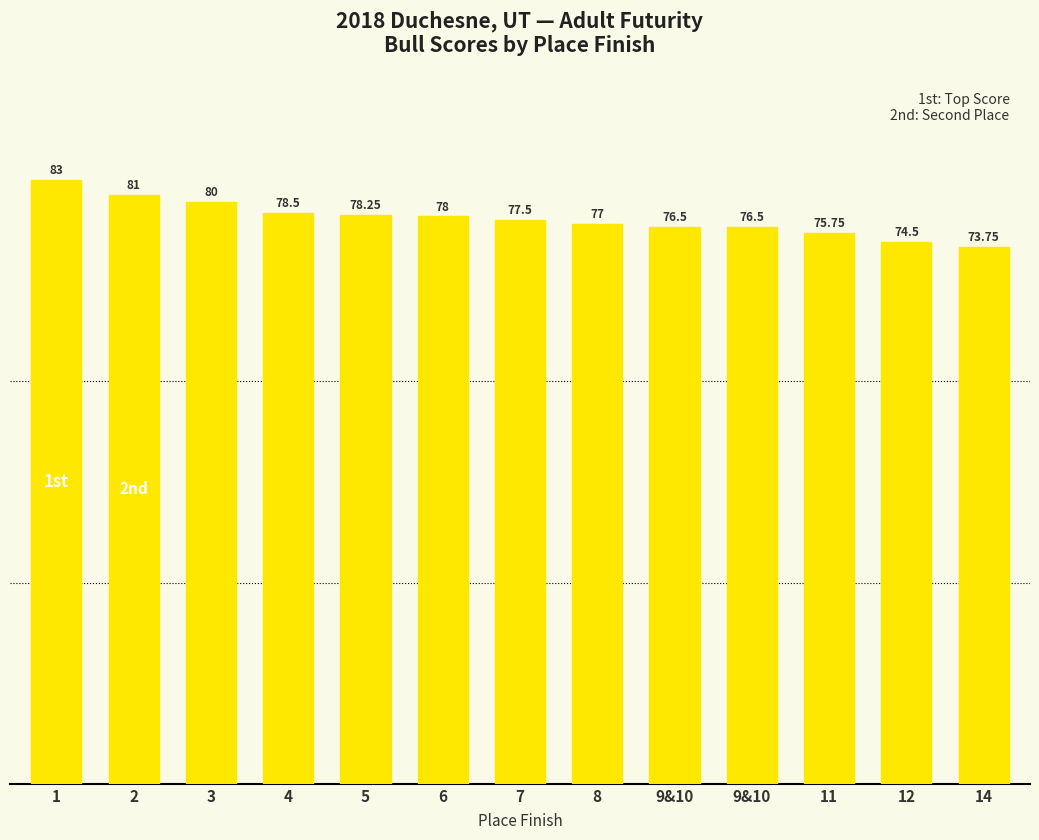

What is the label of the 13th bar from the right?

1